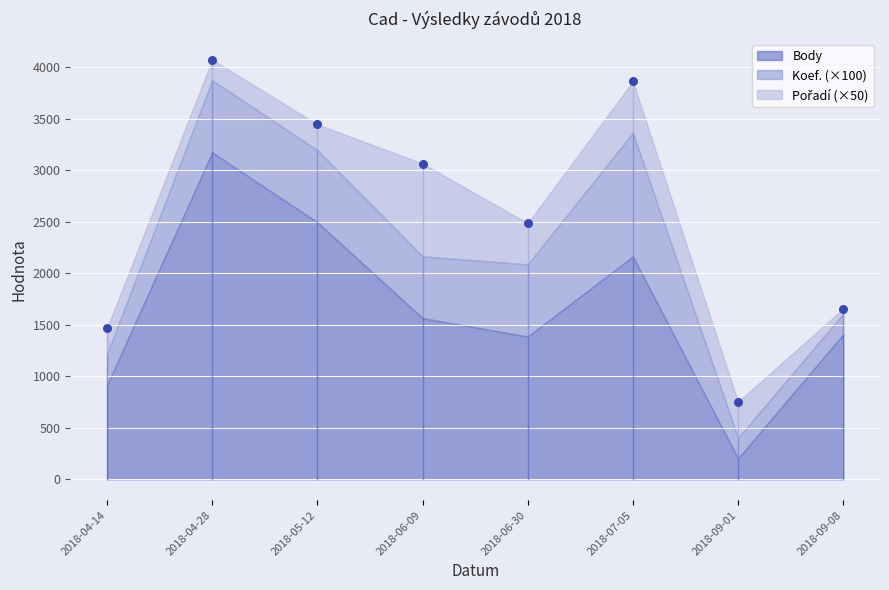

What is the range of Y values (max minus min)?

3320